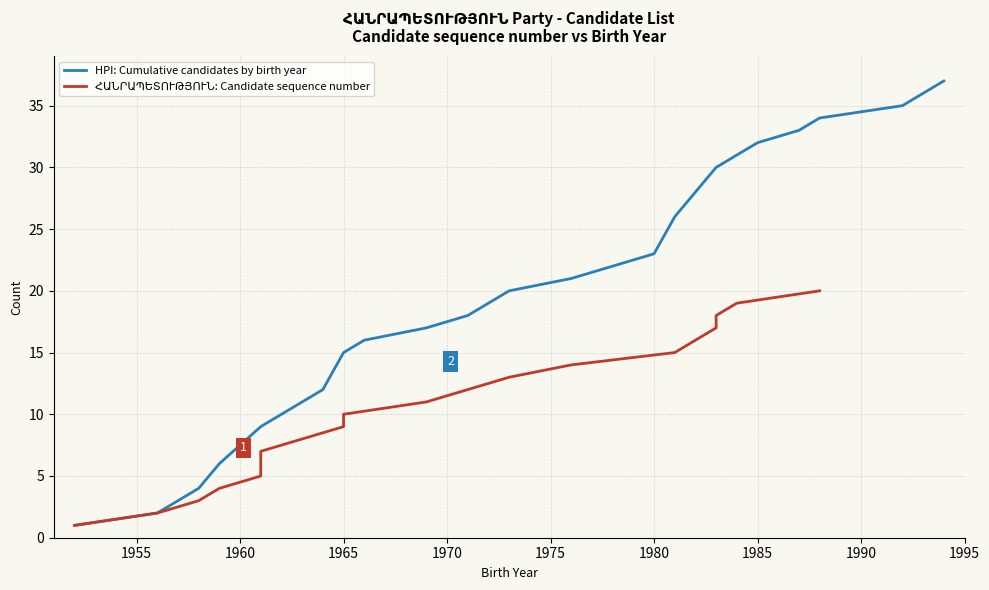

The value at 12 is 12. True or false?

True